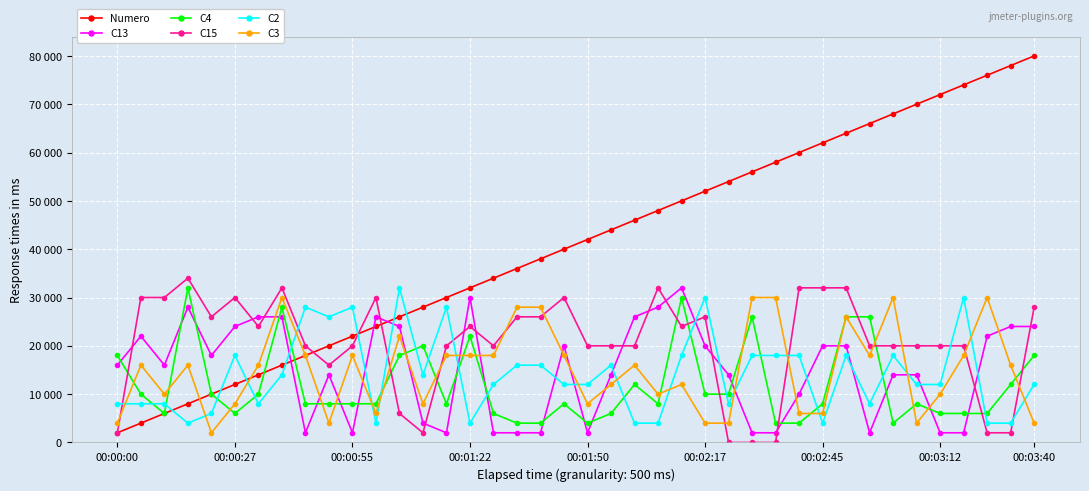

What is the sum of all C15 values?

818000